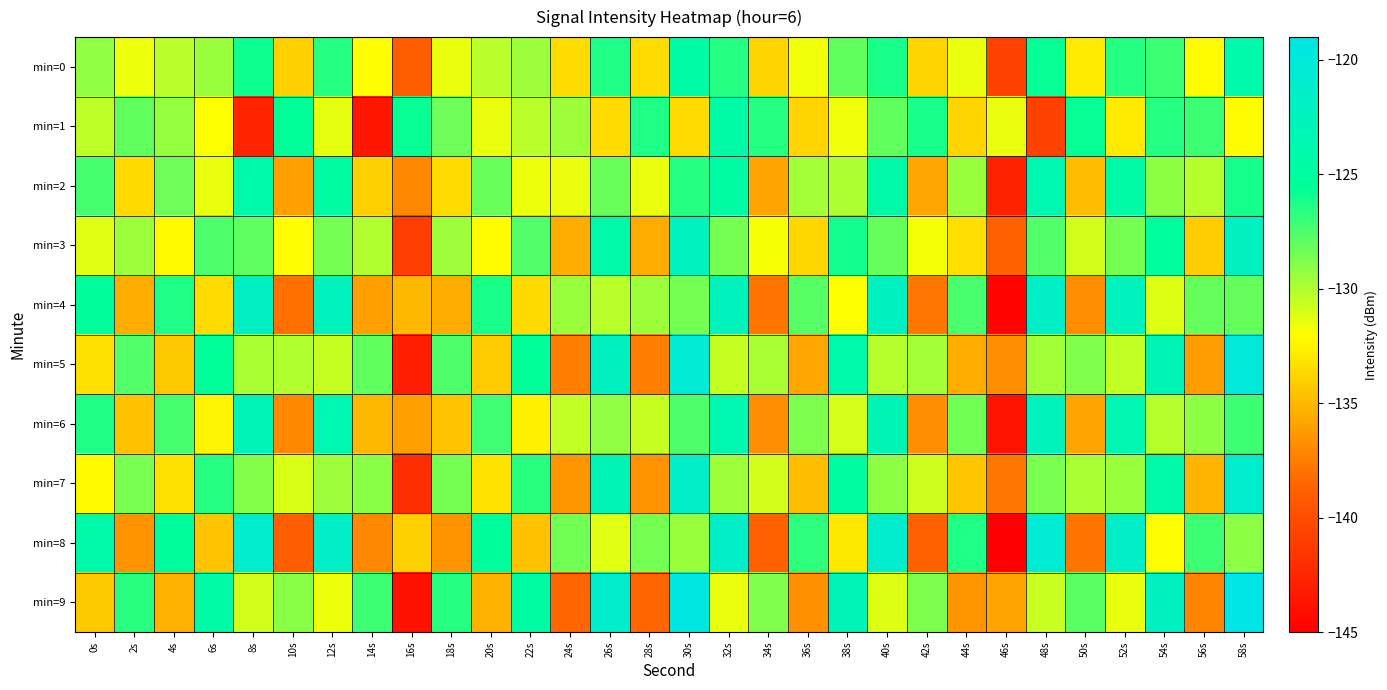

How many data points does each series have?

30